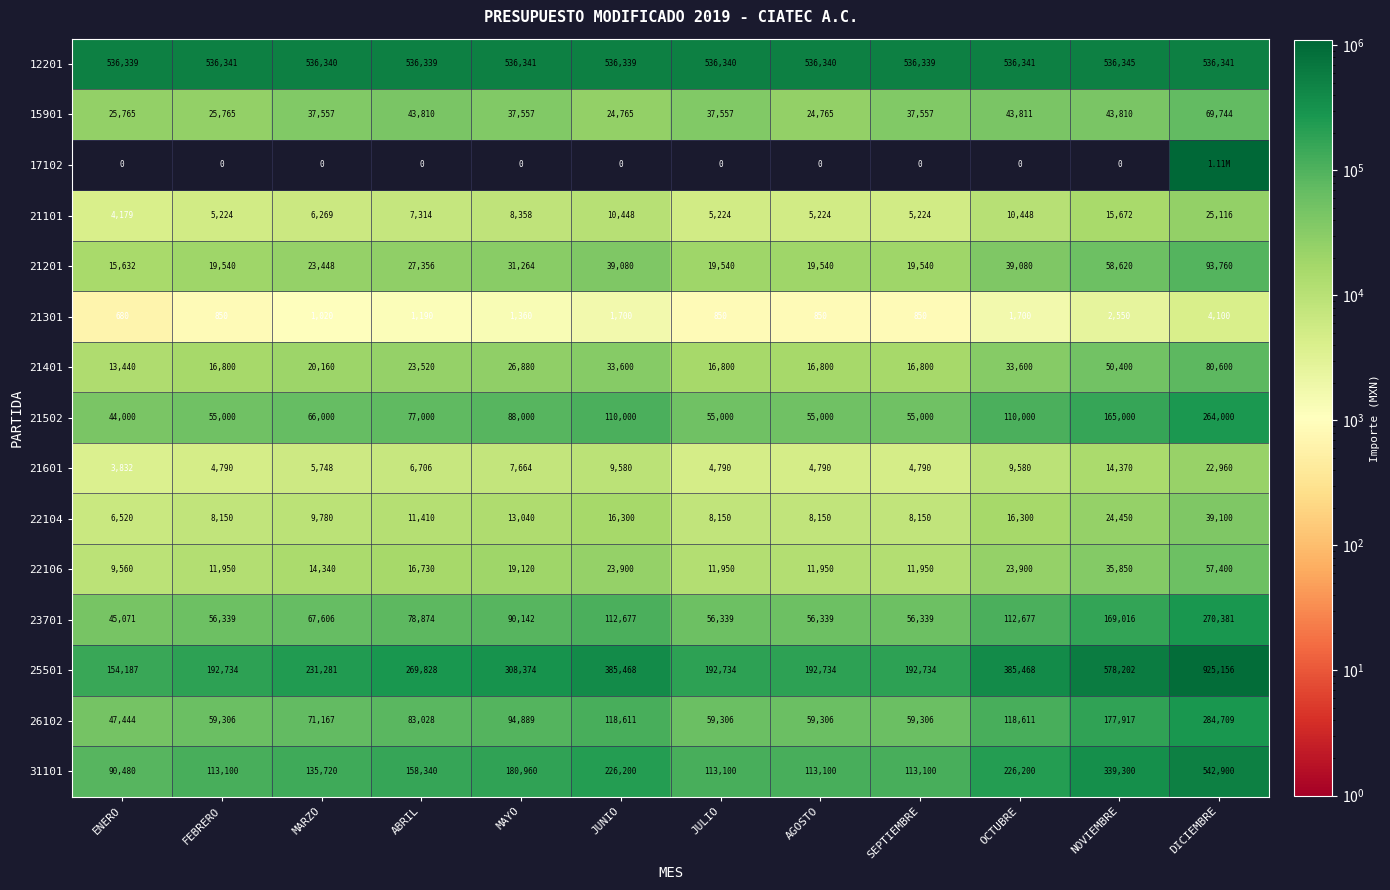

How many distinct data groups are displayed?

15